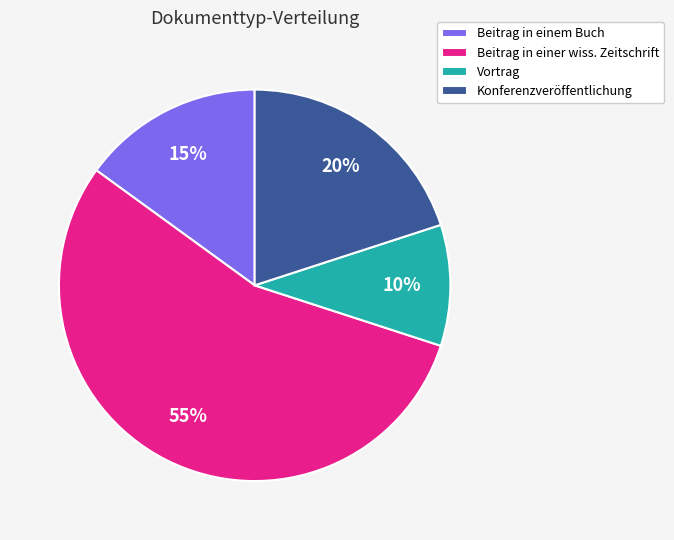

To the nearest percent, what is the difference between the largest and smallest slice percentages?

45%